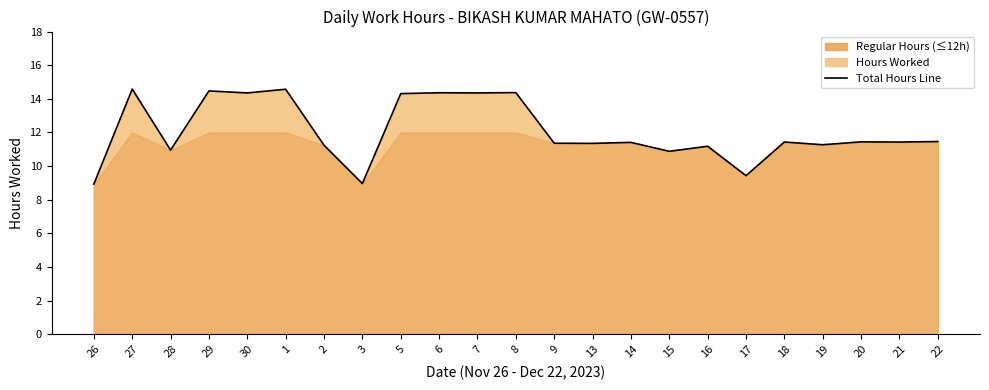

How many points are lower than both their immediate neighbors (excluding endpoints)?

9